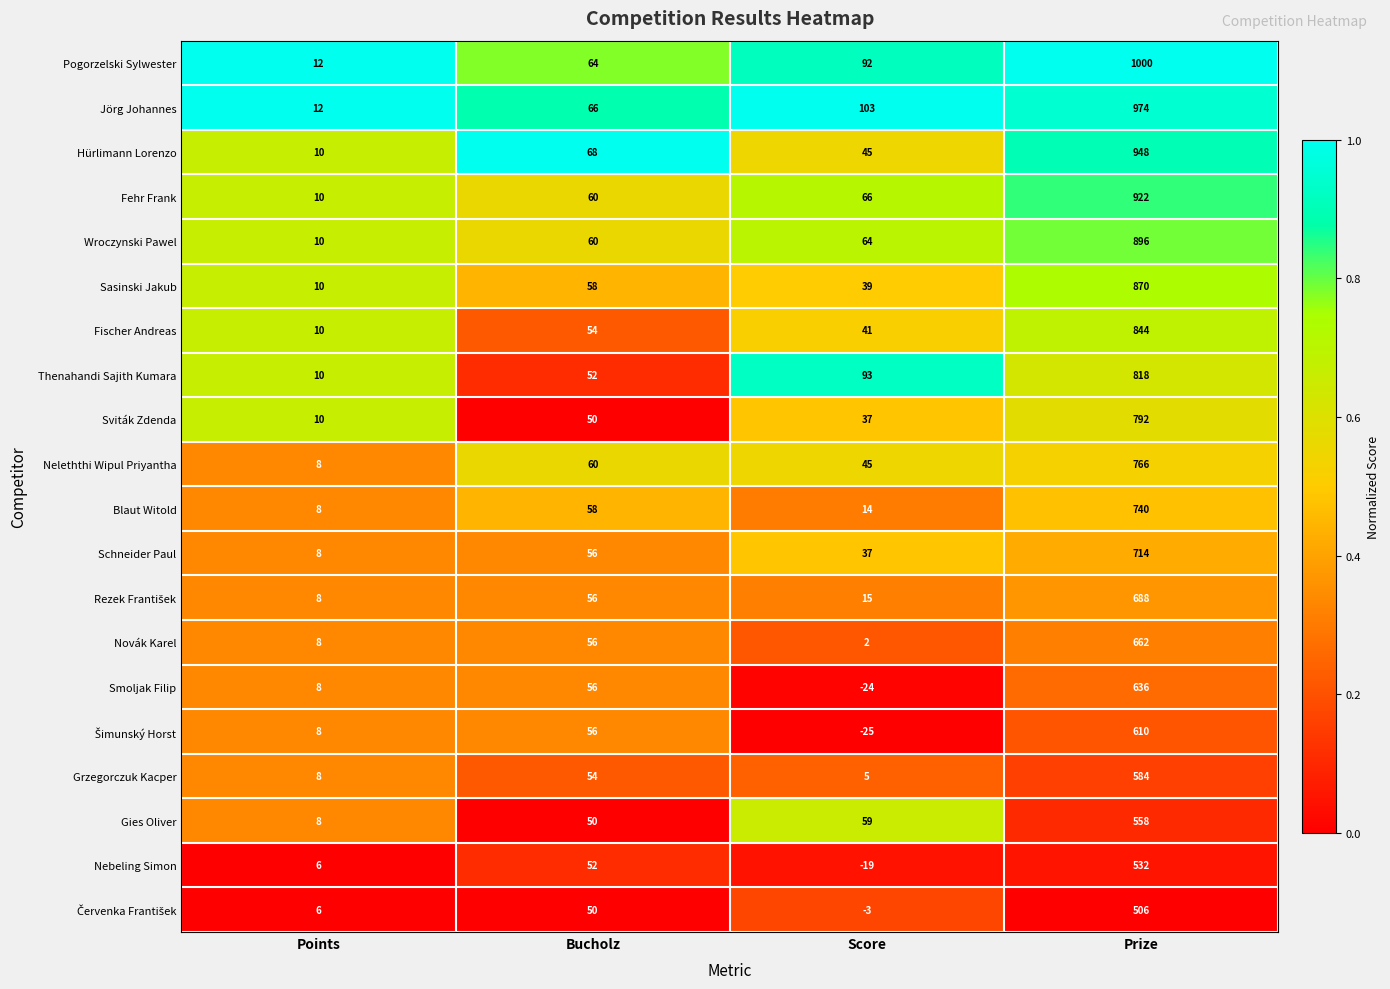

What is the sum of all Sviták Zdenda values?

889